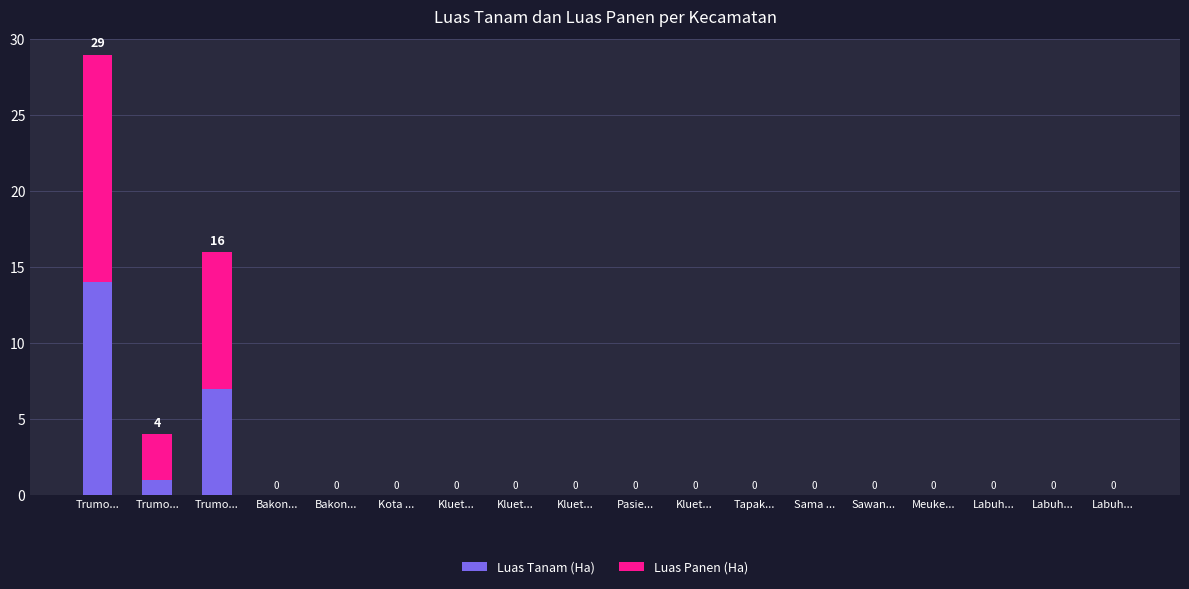

Which series has the widest spread of values?

Luas Panen (Ha)